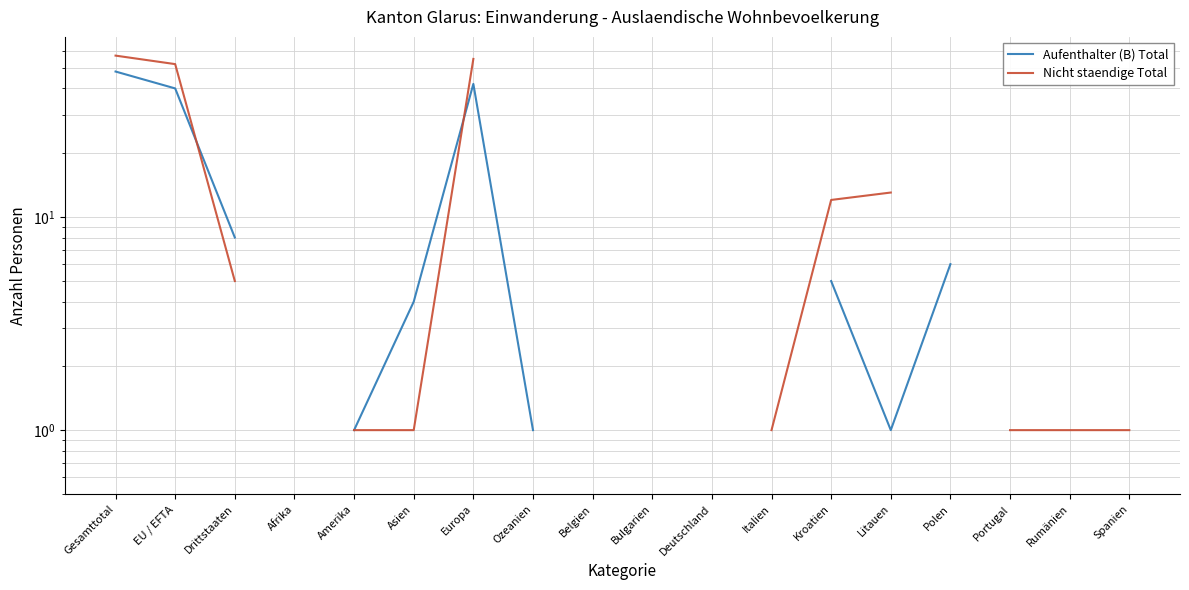

What is the minimum value shown in the chart?

1.0